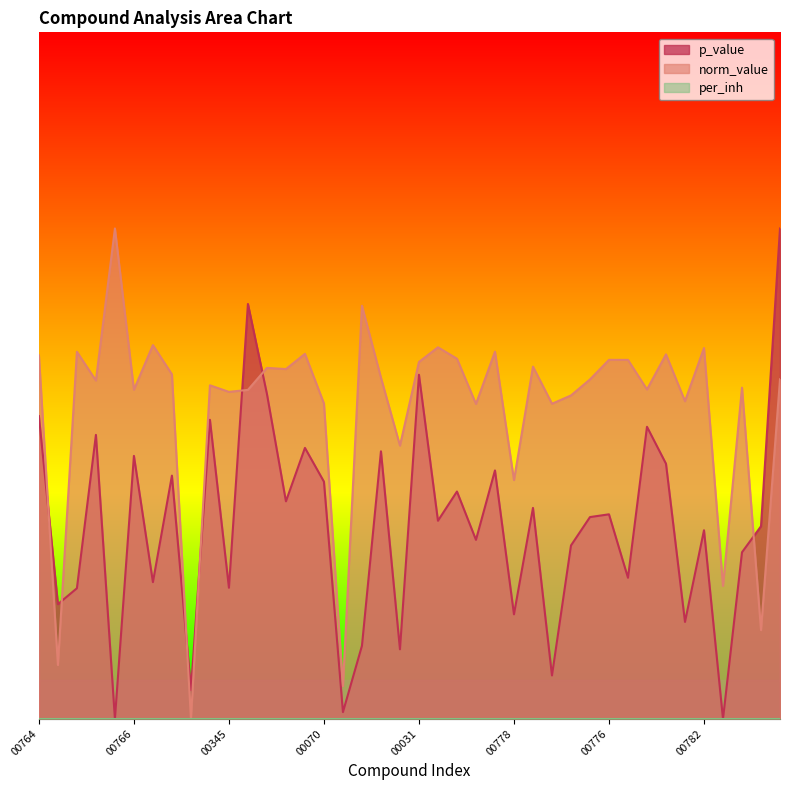

Does the chart display data point markers on the line(s)?

No